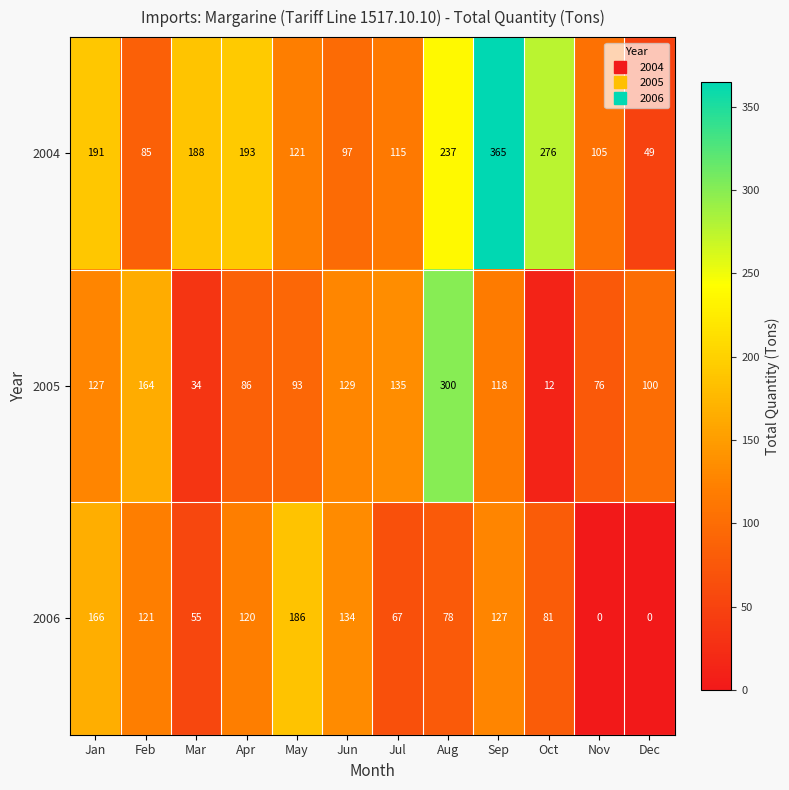

Read the 2006 value at Jul, to the nearest 50.

50